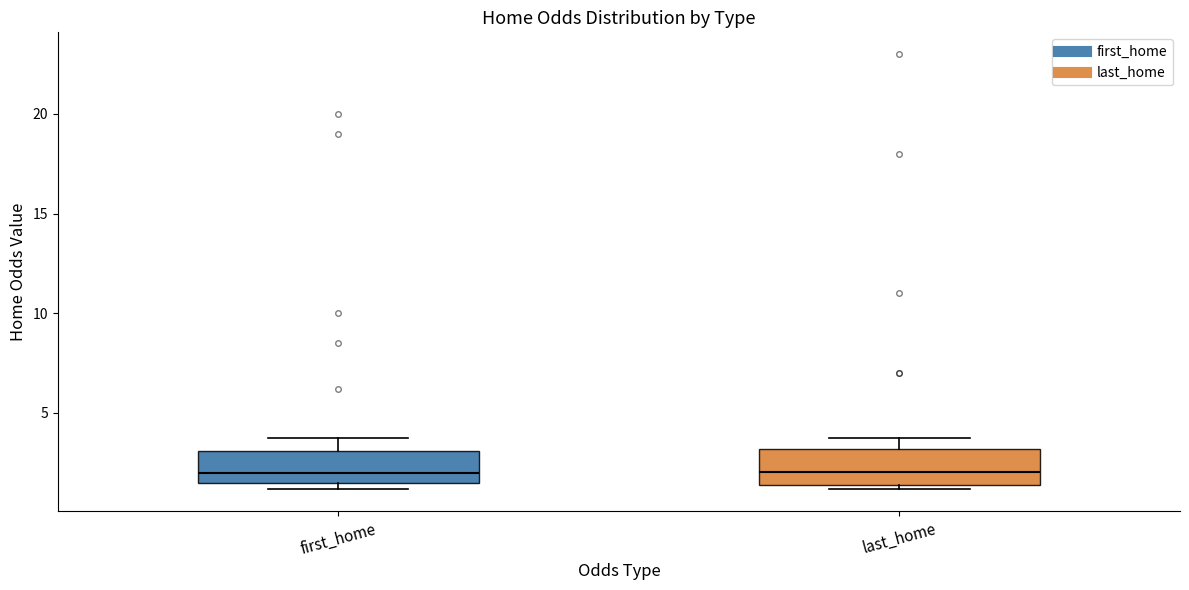

Reading left to right, transcribe this box plot: for each box, give where its median line is, the range the box spans, and where its two whiskers end, as read against the y-axis. The values are not printed on the chart, so give them approximately, as read against the axis.

first_home: median 2.0, box 1.5 to 3.0, whiskers 1.0 to 4.0
last_home: median 2.0, box 1.5 to 3.0, whiskers 1.0 to 4.0